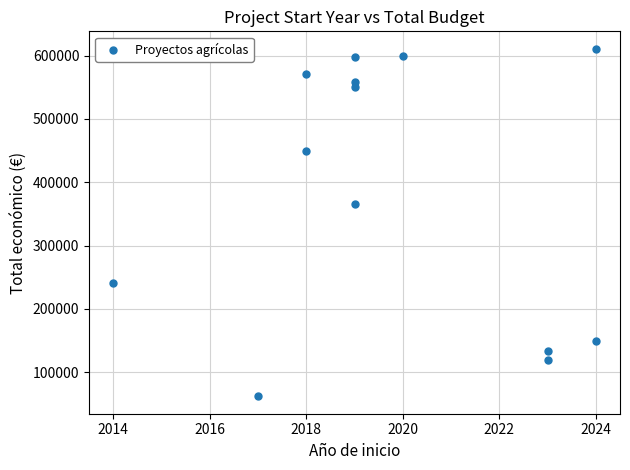

What Y value in the scatter plot is closest to 336369?

365045